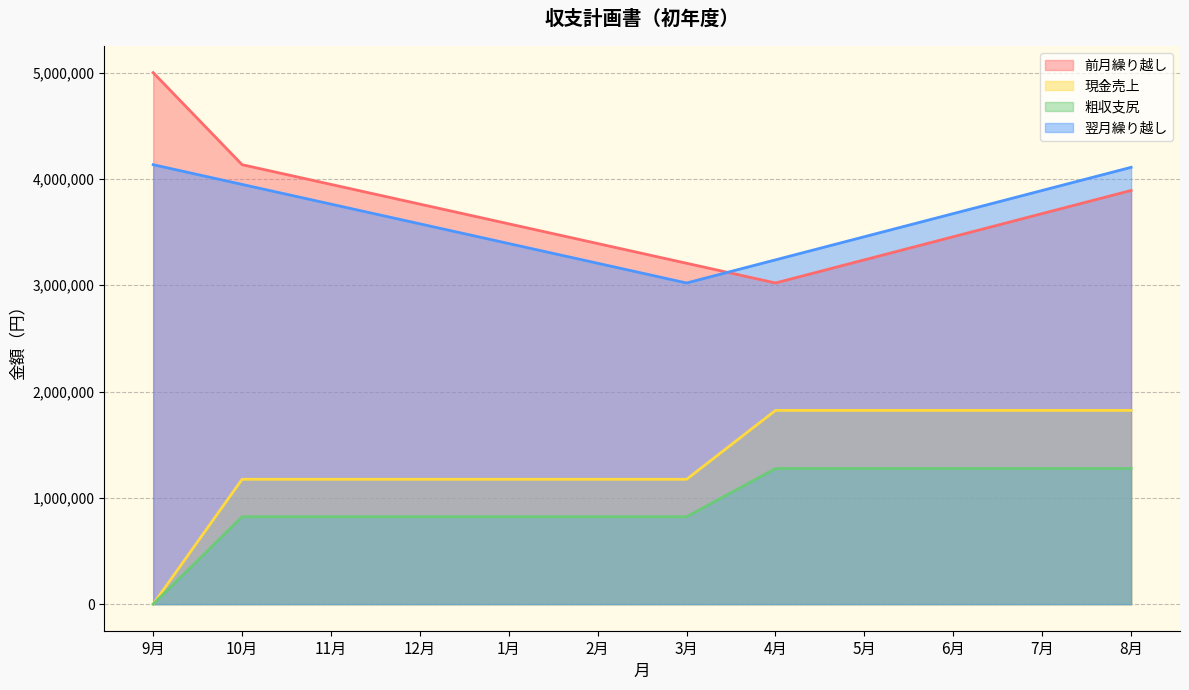

Reading left to right, list all the values displayed in this chart.

前月繰り越し: 9月=5000000	10月=4134000	11月=3948539	12月=3763078	1月=3577617	2月=3392156	3月=3206695	4月=3021234	5月=3238829	6月=3456424	7月=3674019	8月=3891614
現金売上: 9月=0	10月=1174500	11月=1174500	12月=1174500	1月=1174500	2月=1174500	3月=1174500	4月=1822500	5月=1822500	6月=1822500	7月=1822500	8月=1822500
粗収支尻: 9月=0	10月=822150	11月=822150	12月=822150	1月=822150	2月=822150	3月=822150	4月=1275750	5月=1275750	6月=1275750	7月=1275750	8月=1275750
翌月繰り越し: 9月=4134000	10月=3948539	11月=3763078	12月=3577617	1月=3392156	2月=3206695	3月=3021234	4月=3238829	5月=3456424	6月=3674019	7月=3891614	8月=4109209